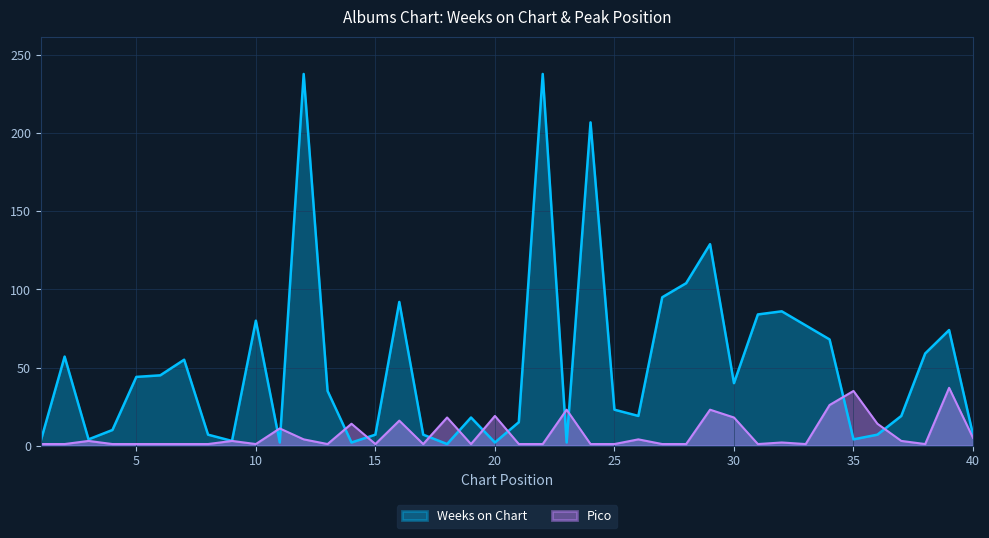

True or false: Pico and Weeks on Chart cross at least once.

True